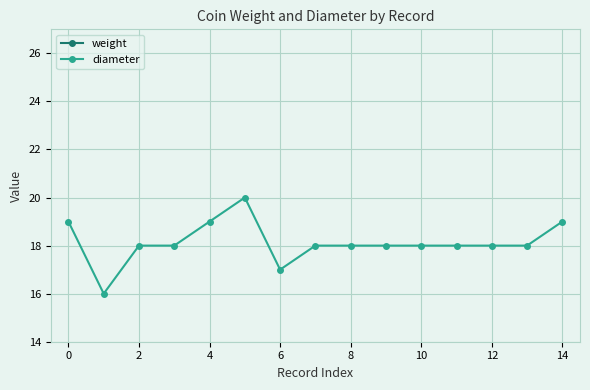

True or false: diameter has more than 0 interior local peaks.

True